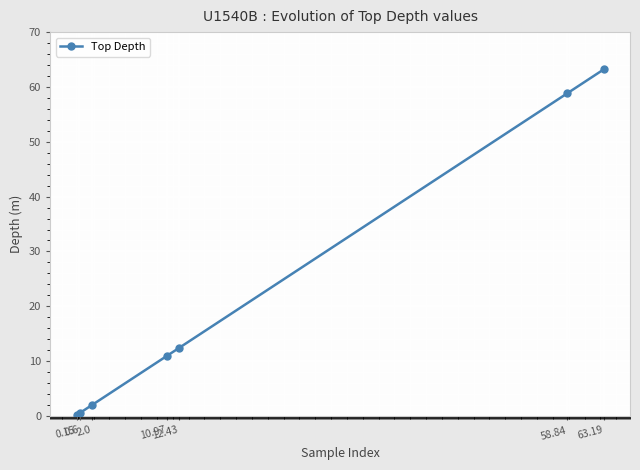

How many lines are shown in the chart?

1